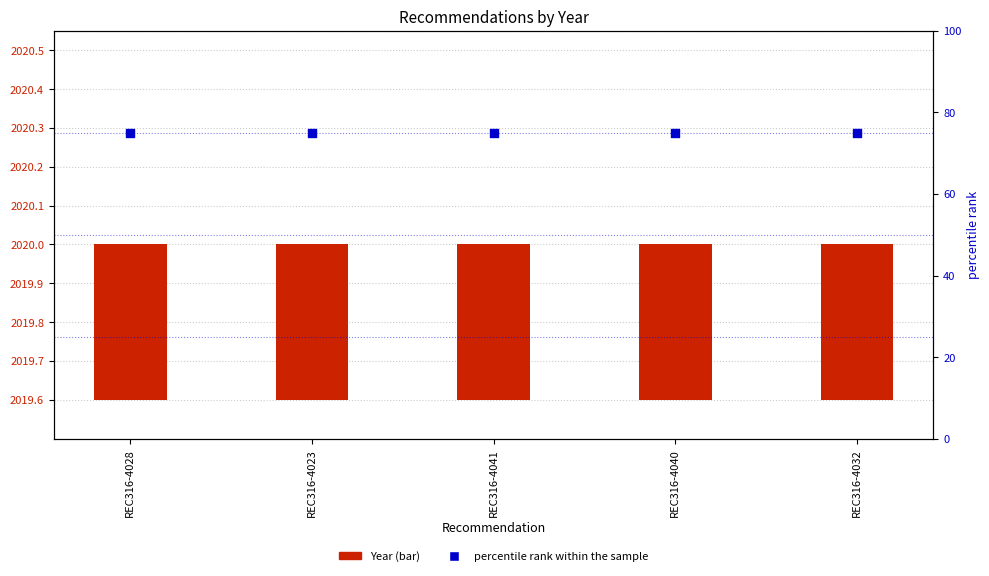

At which category is the sum across all series the highest?

REC316-4028